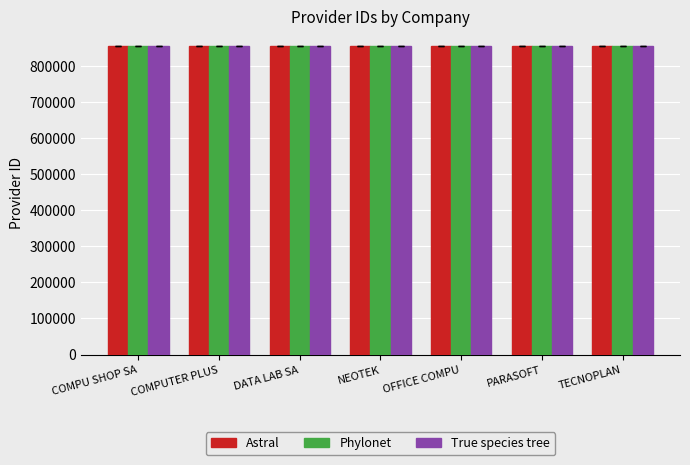

What is the sum of the Phylonet values at COMPU SHOP SA and PARASOFT?

1709162